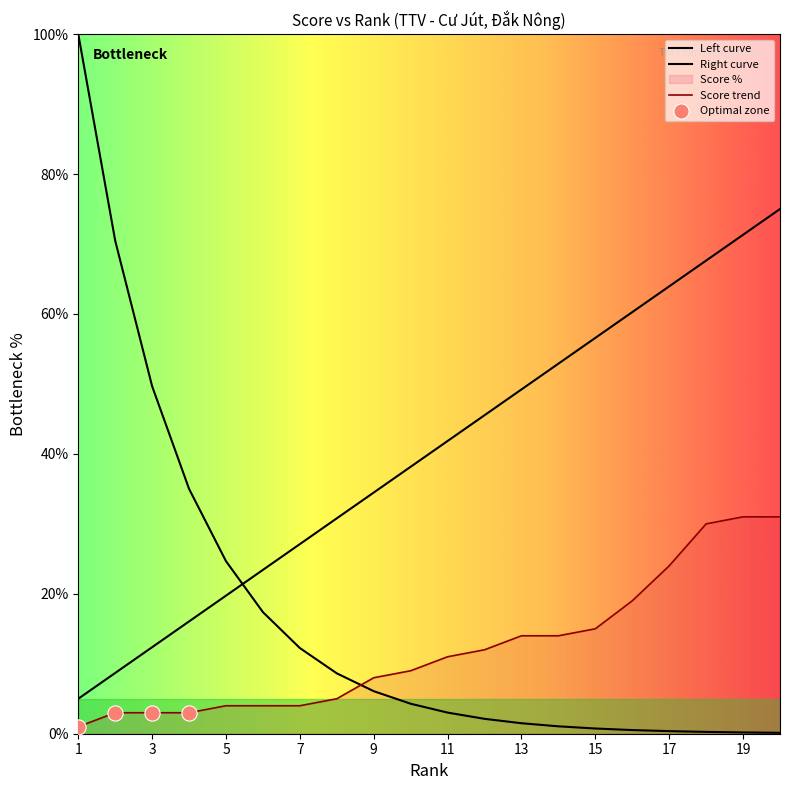

Is the value of Rank at 15 greater than the value of Score at 9?

Yes